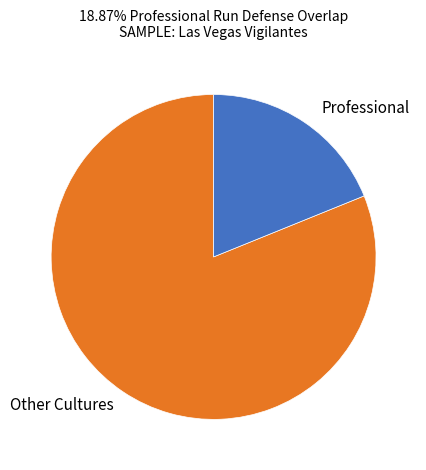

Approximately how many times larger is the value at Other Cultures compared to Professional?

4.3